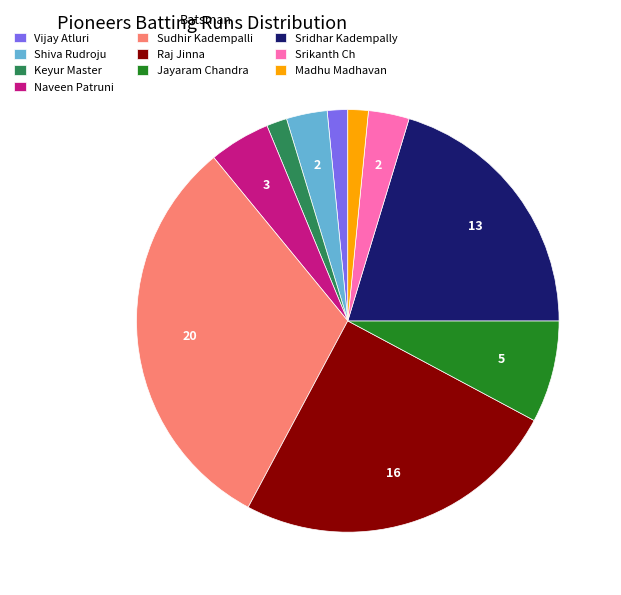

Which has a higher value, Madhu Madhavan or Srikanth Ch?

Srikanth Ch